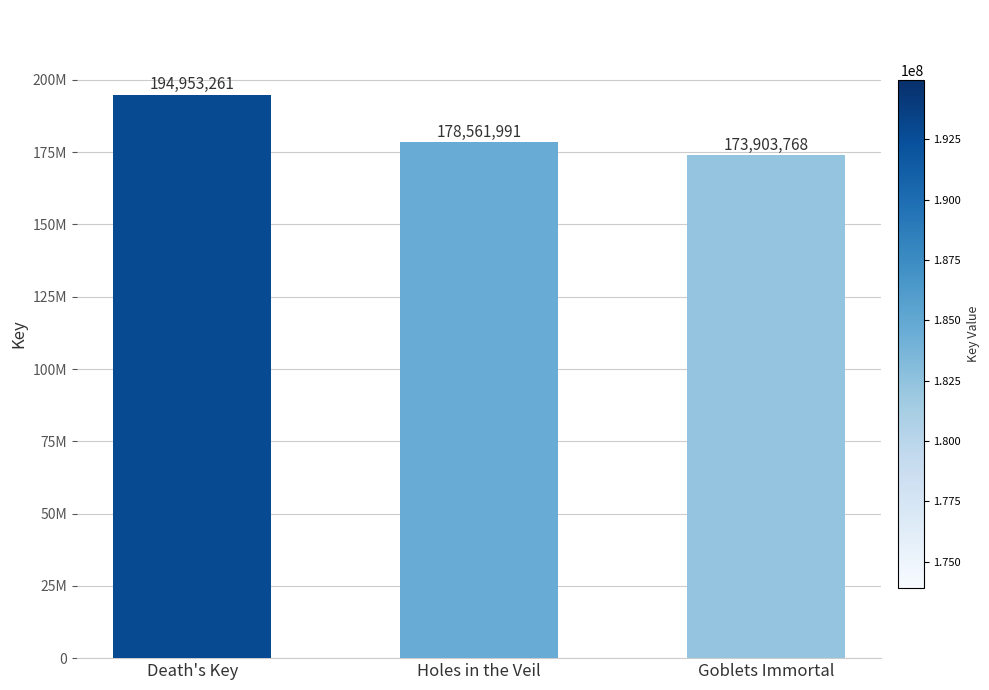

What is the label of the 2nd bar from the left?

Holes in the Veil